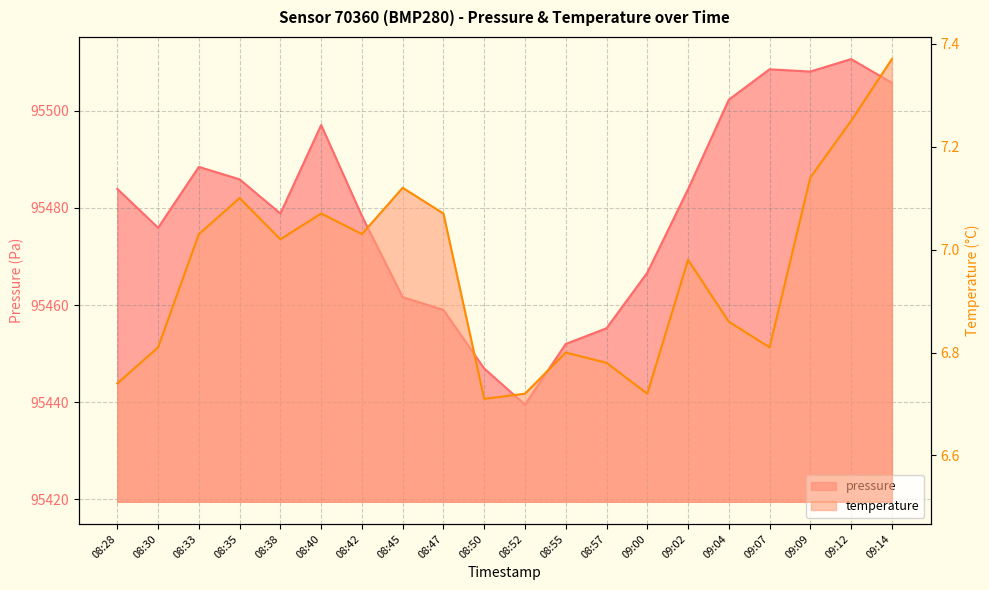

Rank the series by their average value, from lowest to highest.

temperature, pressure